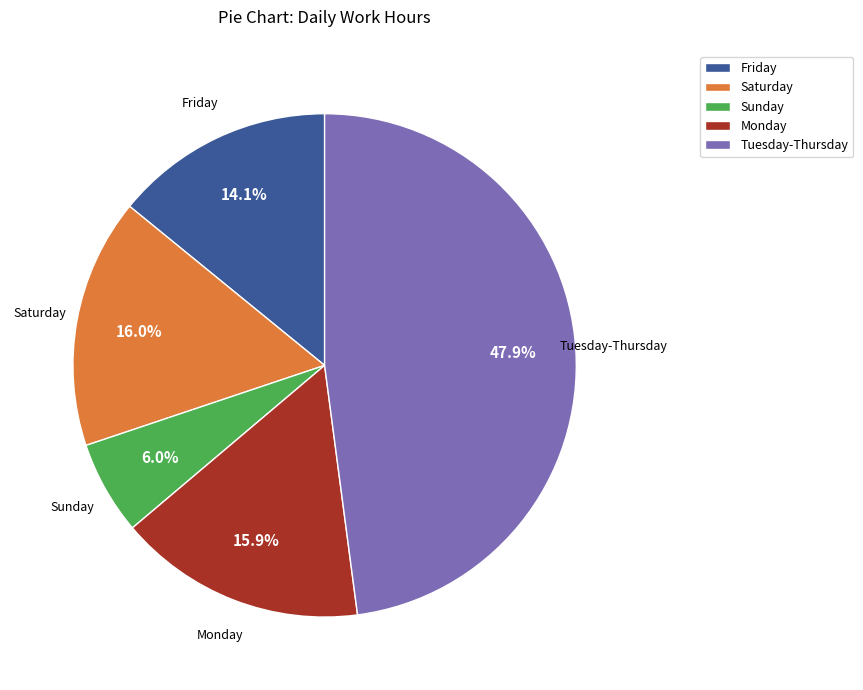

Between Sunday and Tuesday-Thursday, which is larger?

Tuesday-Thursday